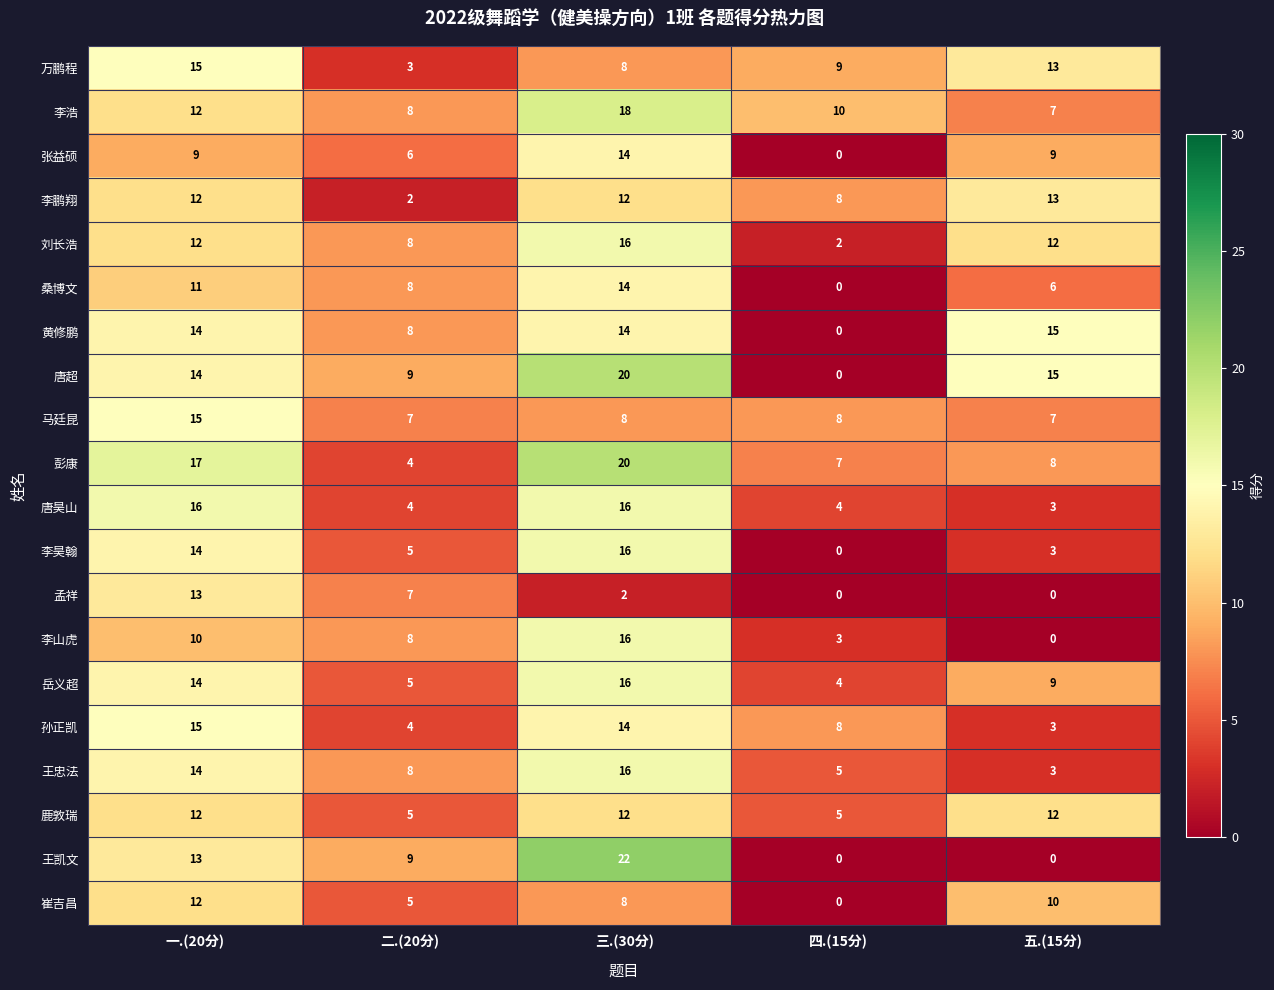

What is the spread (max minus min) of values at 三.(30分)?

20